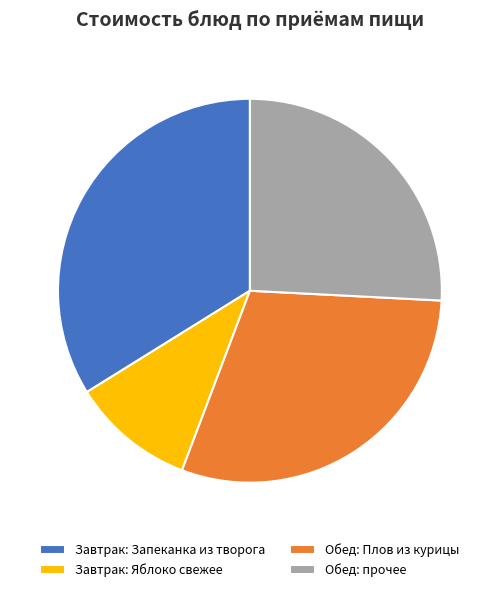

True or false: Обед: Плов из курицы accounts for 37% of the total.

False